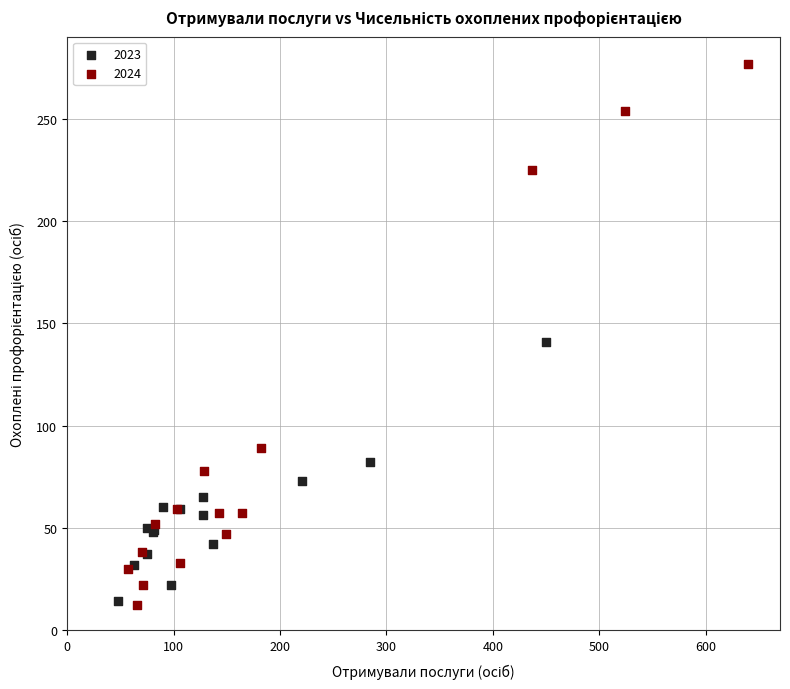

Which series reaches the maximum Y coordinate?

2024